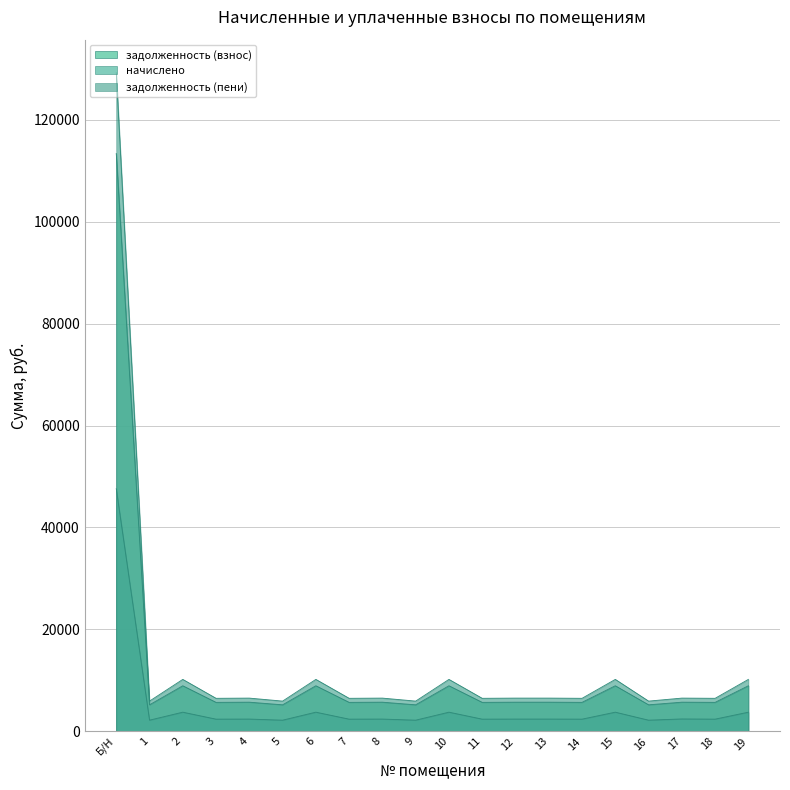

Count the number of data series in this chart.

3